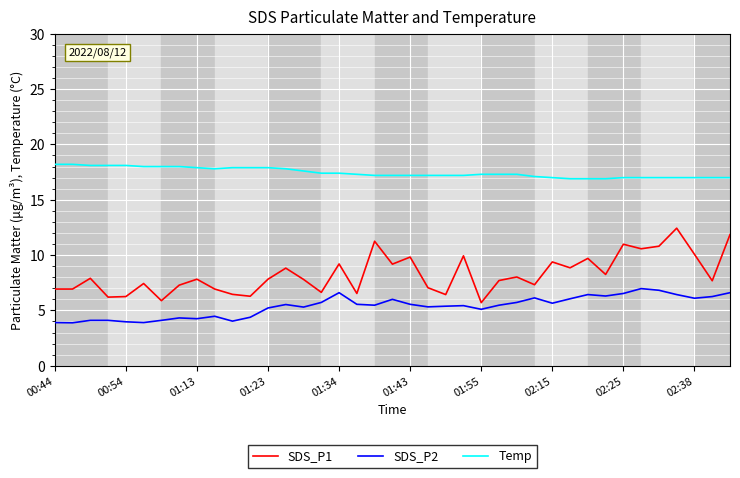

True or false: Temp and SDS_P2 intersect in this chart.

False